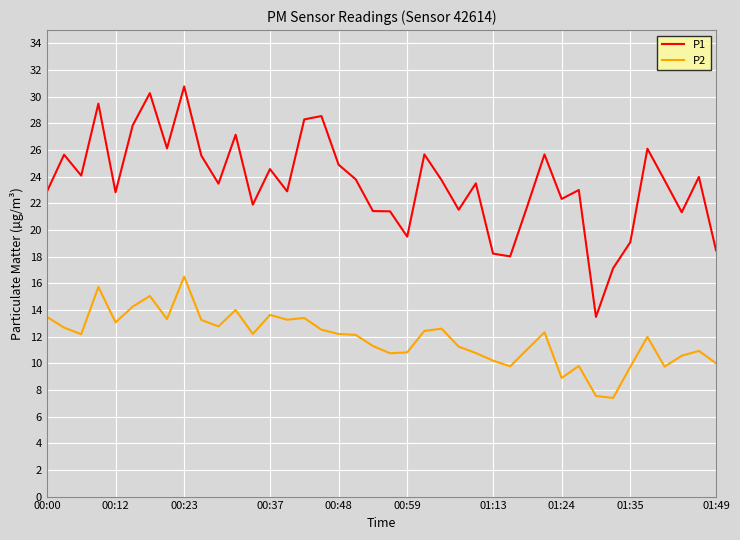

True or false: P2 and P1 cross at least once.

False